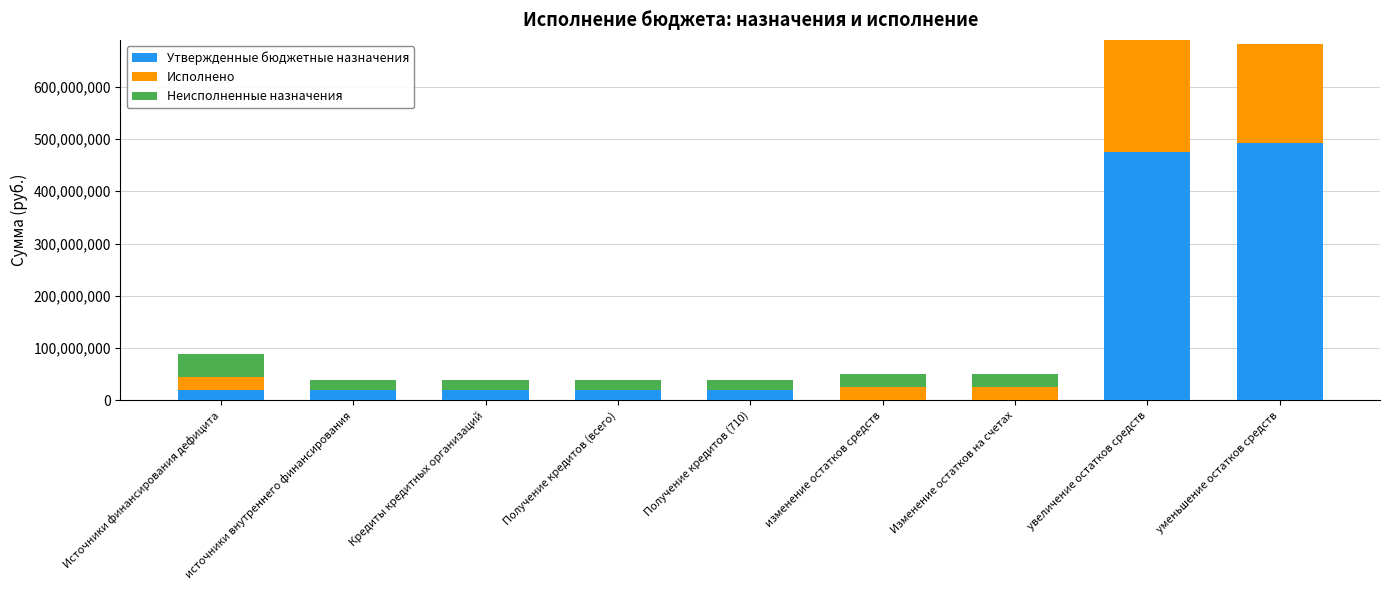

Which category has the highest value in the Утвержденные бюджетные назначения series?

уменьшение остатков средств